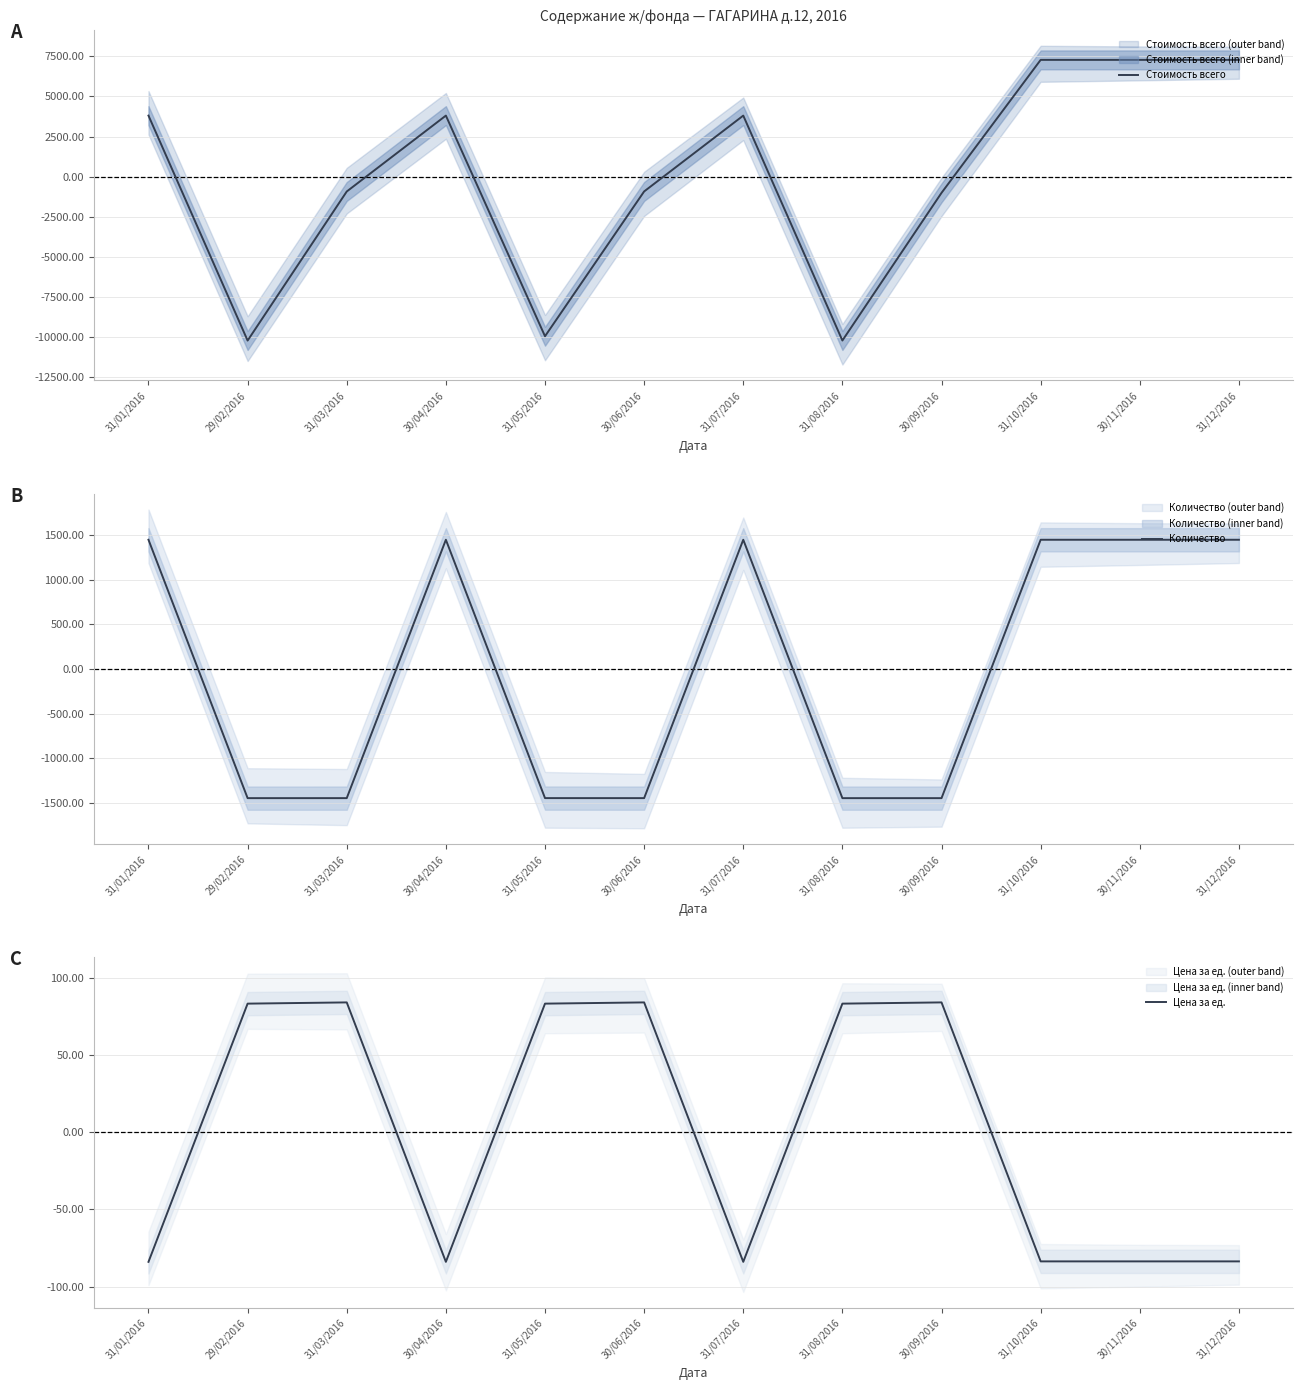

Rank the categories by Стоимость всего value from highest to lowest.

31/10/2016, 30/11/2016, 31/12/2016, 31/01/2016, 30/04/2016, 31/07/2016, 30/06/2016, 31/03/2016, 30/09/2016, 31/05/2016, 31/08/2016, 29/02/2016